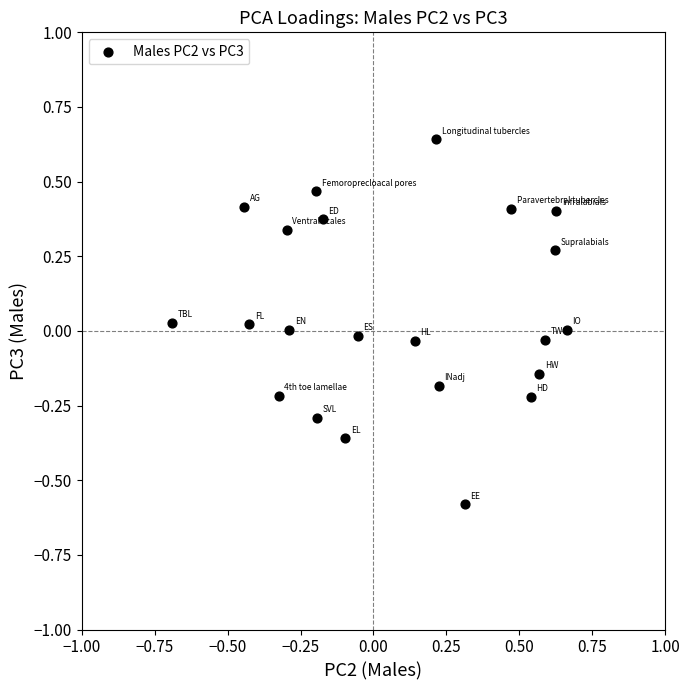

What is the range of Y values (max minus min)?

1.2